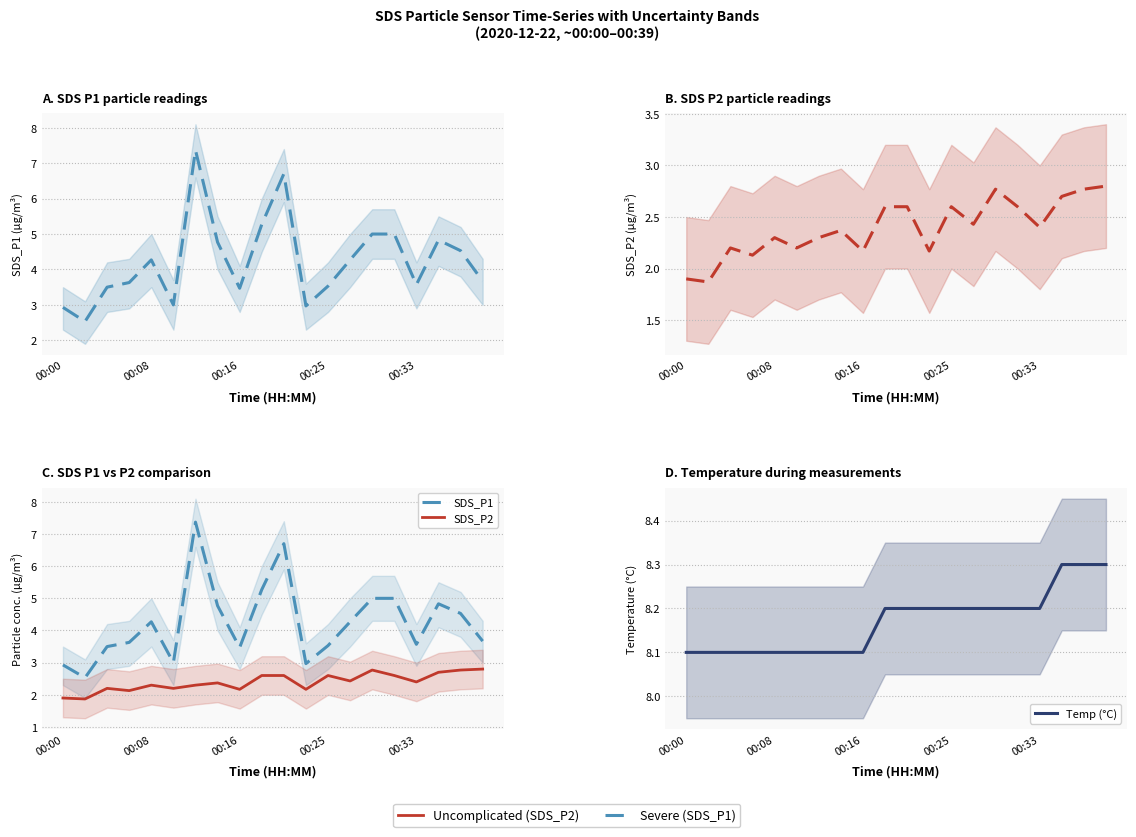

Is the value of SDS_P1 at 16 greater than the value of Temp (°C) at 14?

No